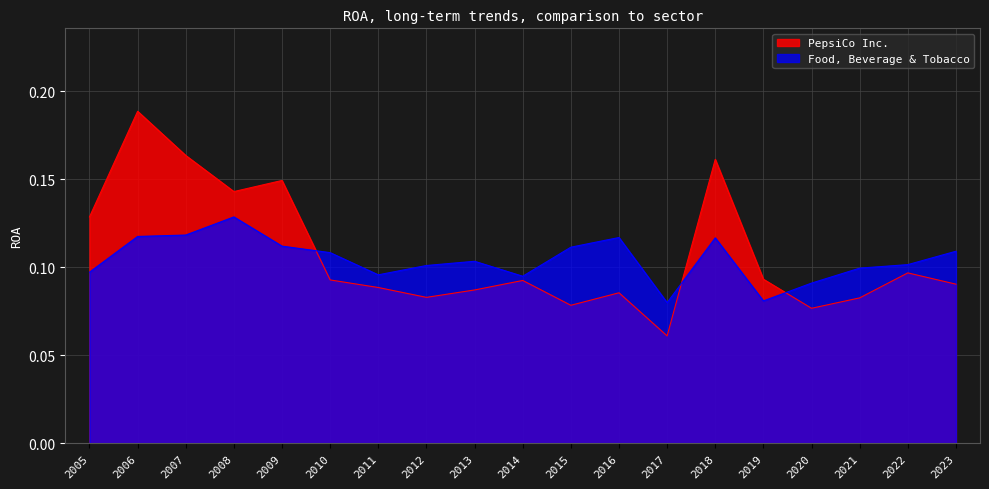

The PepsiCo Inc. series shows 0.1 at 2013. True or false?

True